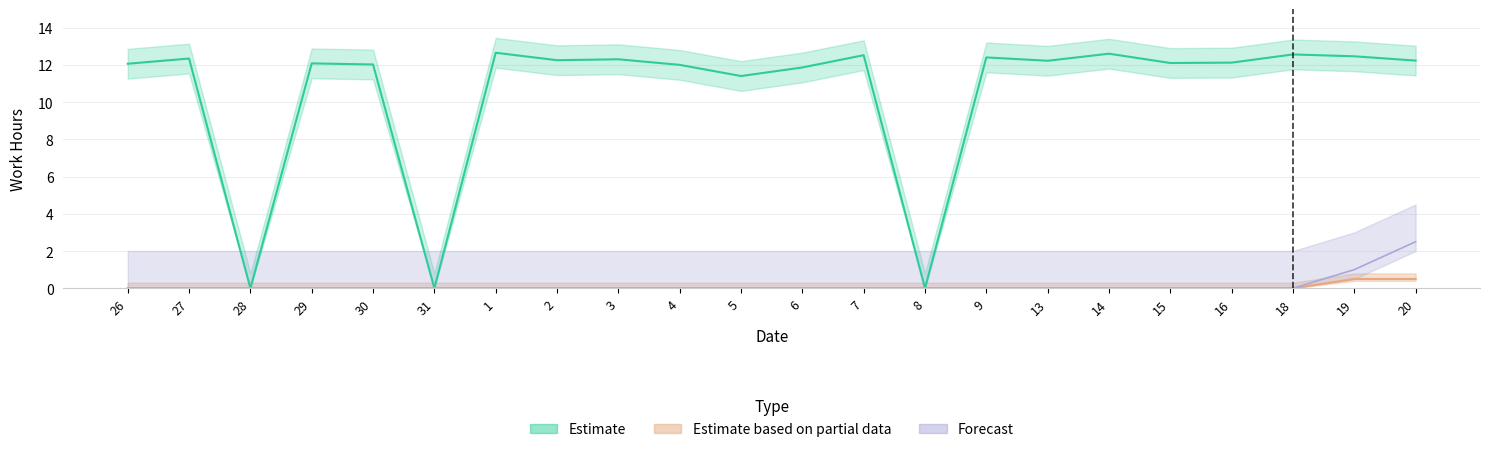

How many values in the Estimate series exceed 12?

16